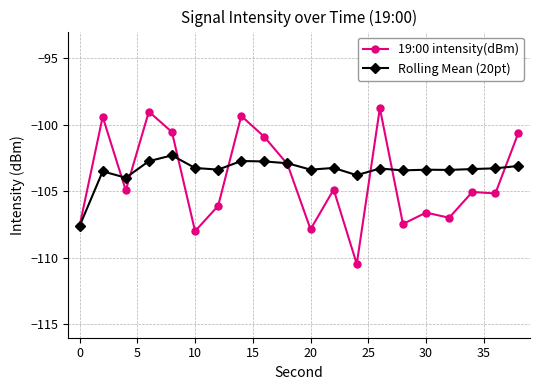

What is the smallest value displayed?

-110.5